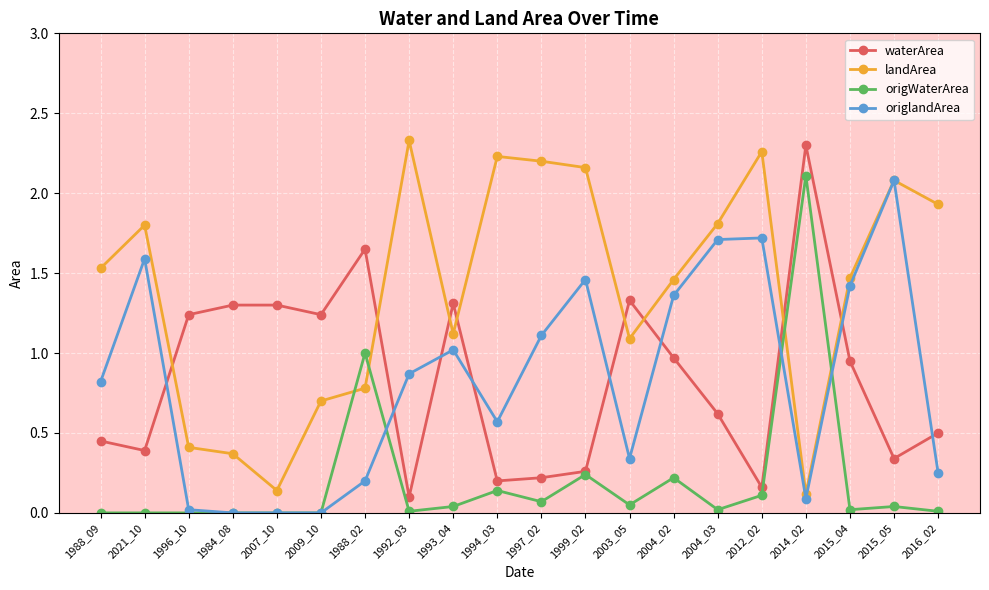

What is the highest value of the origlandArea series?

2.1